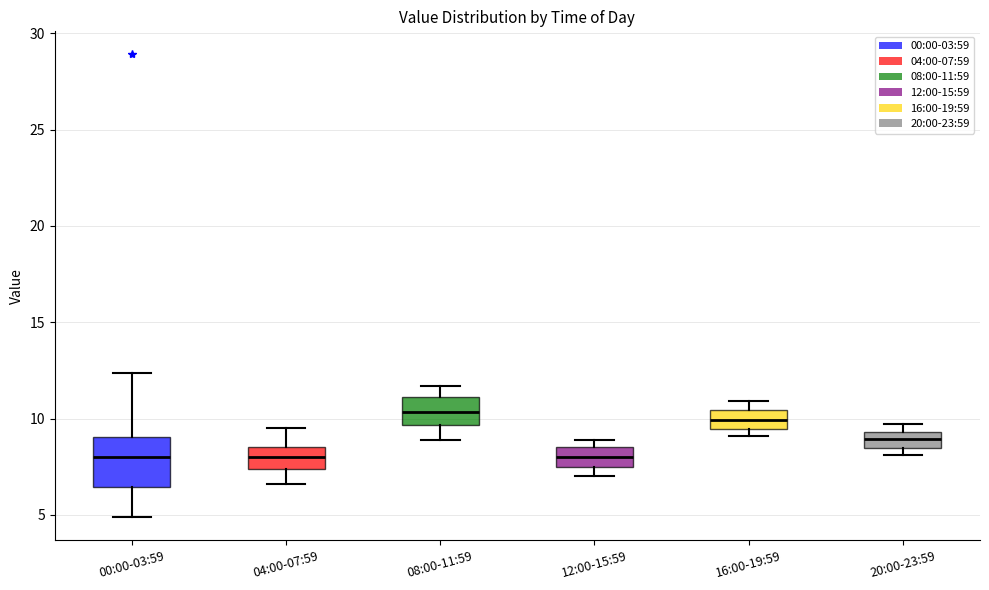

Reading left to right, transcribe this box plot: for each box, give where its median line is, the range the box spans, and where its two whiskers end, as read against the y-axis. The values are not printed on the chart, so give them approximately, as read against the axis.

00:00-03:59: median 8.0, box 6.5 to 9.0, whiskers 5.0 to 12.5
04:00-07:59: median 8.0, box 7.5 to 8.5, whiskers 6.5 to 9.5
08:00-11:59: median 10.5, box 9.5 to 11.0, whiskers 9.0 to 11.5
12:00-15:59: median 8.0, box 7.5 to 8.5, whiskers 7.0 to 9.0
16:00-19:59: median 10.0, box 9.5 to 10.5, whiskers 9.0 to 11.0
20:00-23:59: median 9.0, box 8.5 to 9.5, whiskers 8.0 to 9.5 (just above the box's upper edge)